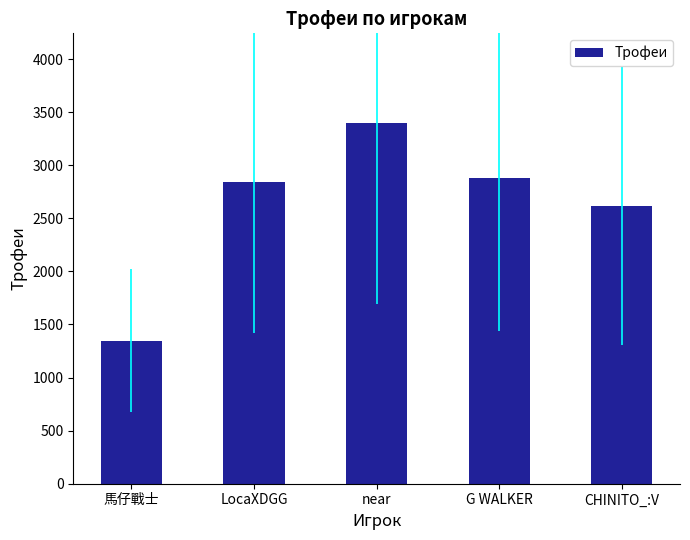

What is the sum of all values?

13080